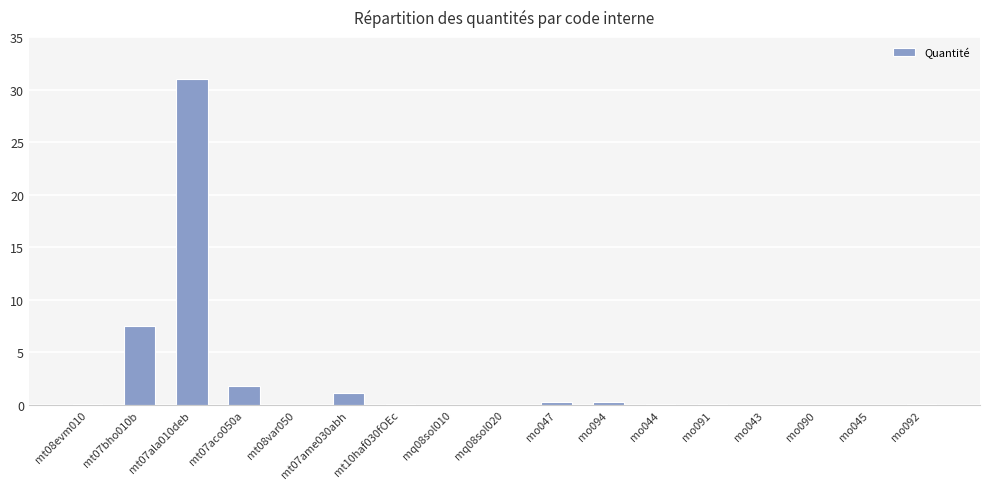

Where is the data nearest to the value 15?

mt07bho010b